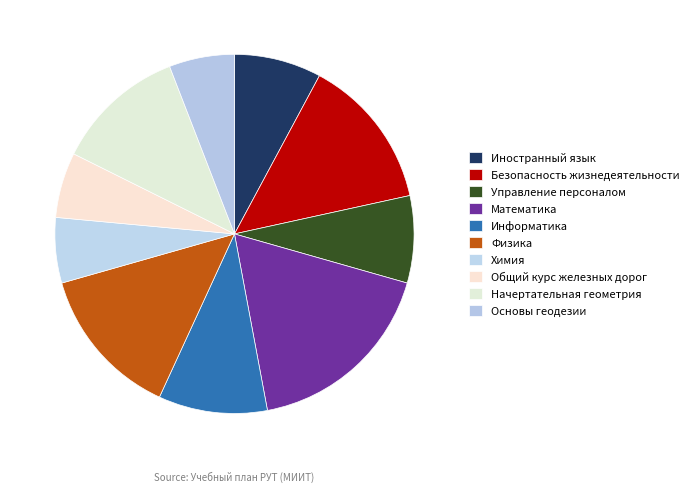

To the nearest percent, what is the combined percentage of Управление персоналом and Основы геодезии?

14%